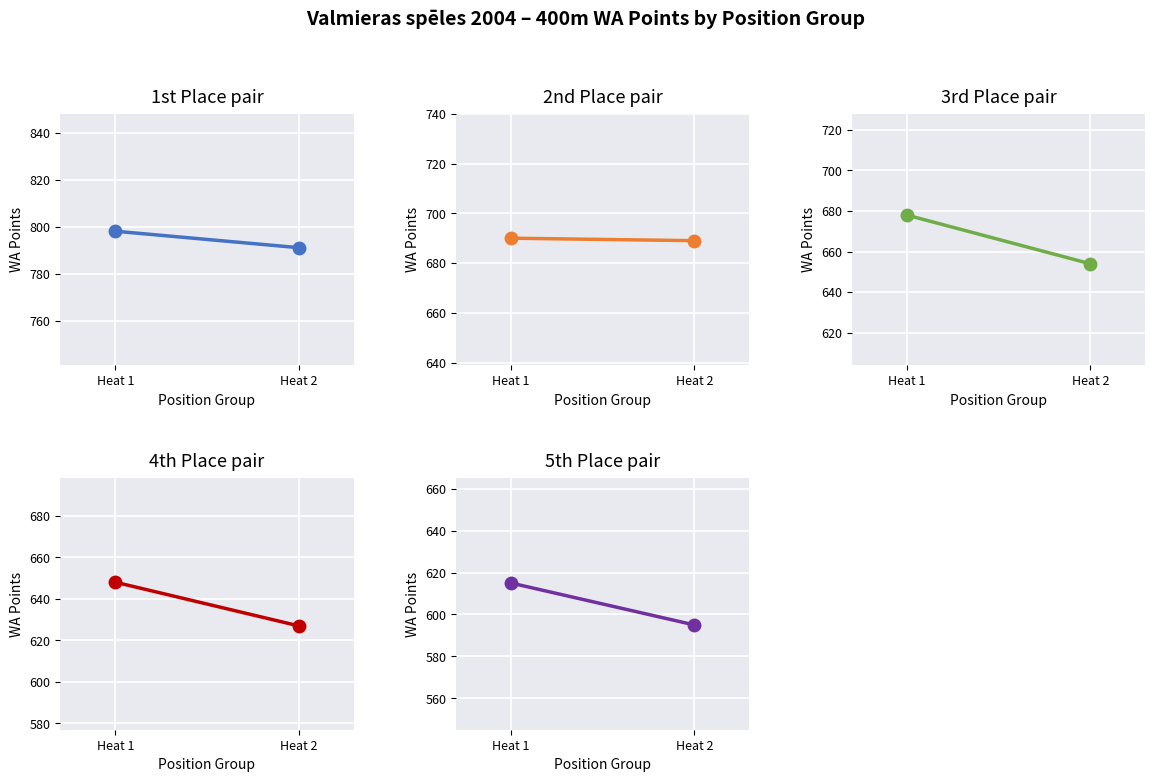

Between Heat 1 and Heat 2, which series saw the biggest shift?

3rd Place pair